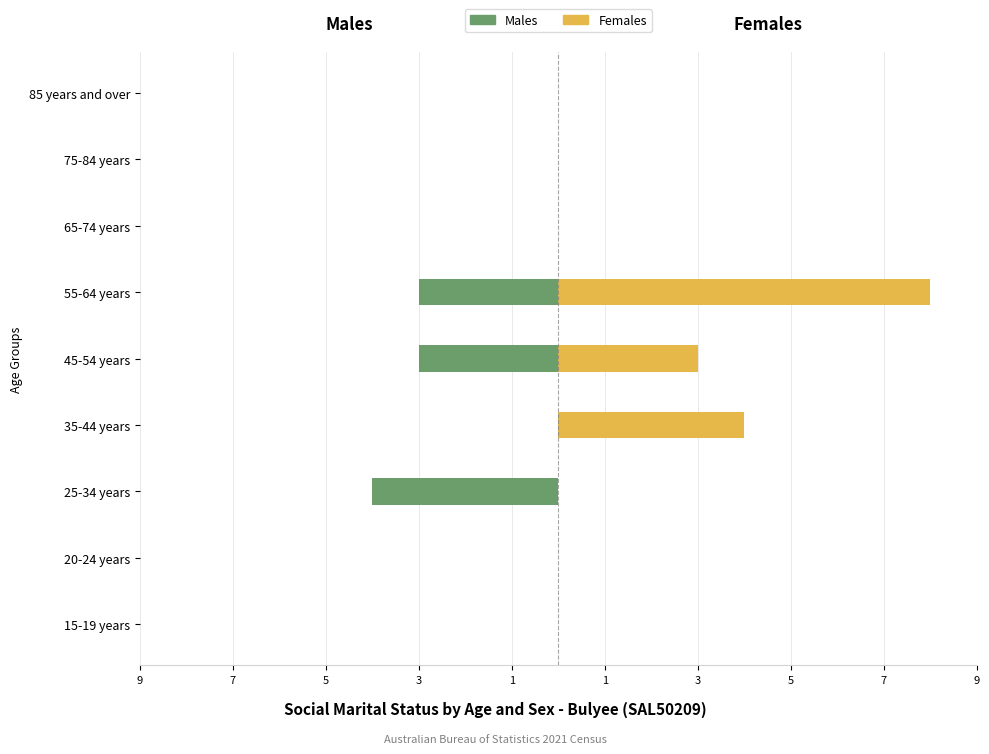

At 15-19 years, list the series in order from largest to smallest.

Males, Females